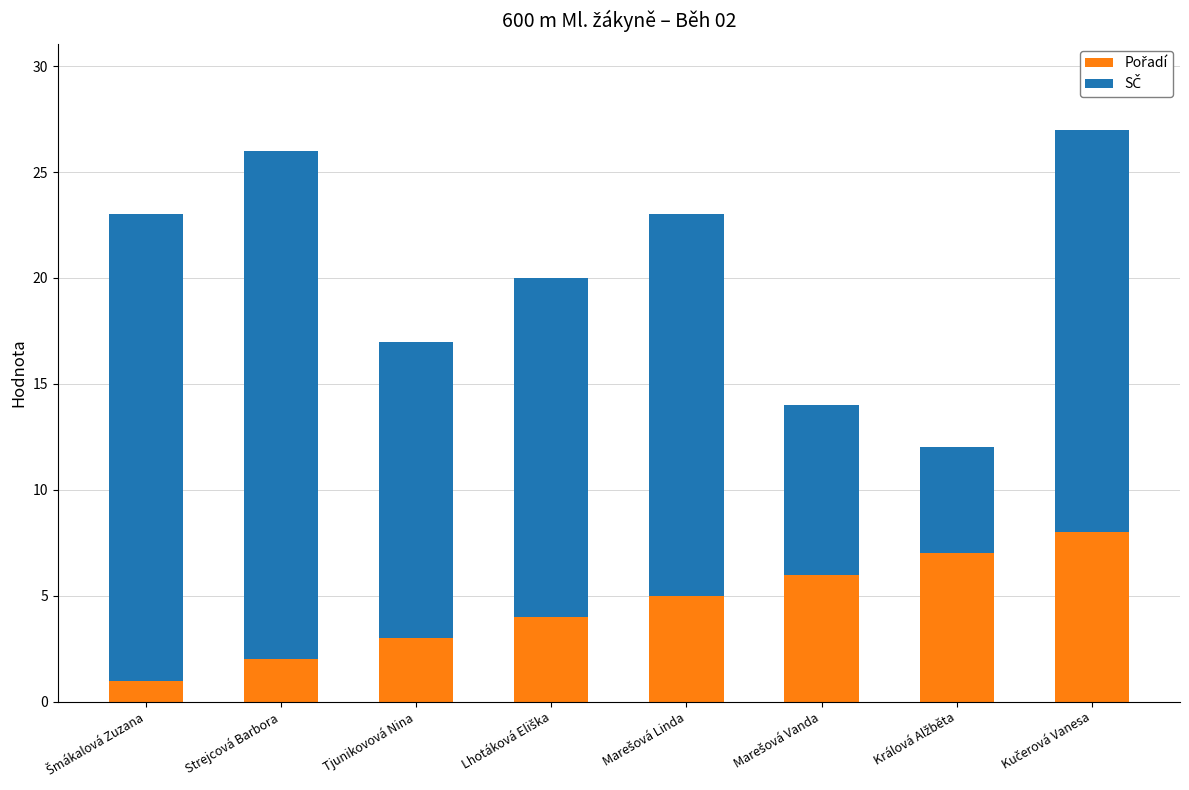

Does the chart contain any negative values?

No